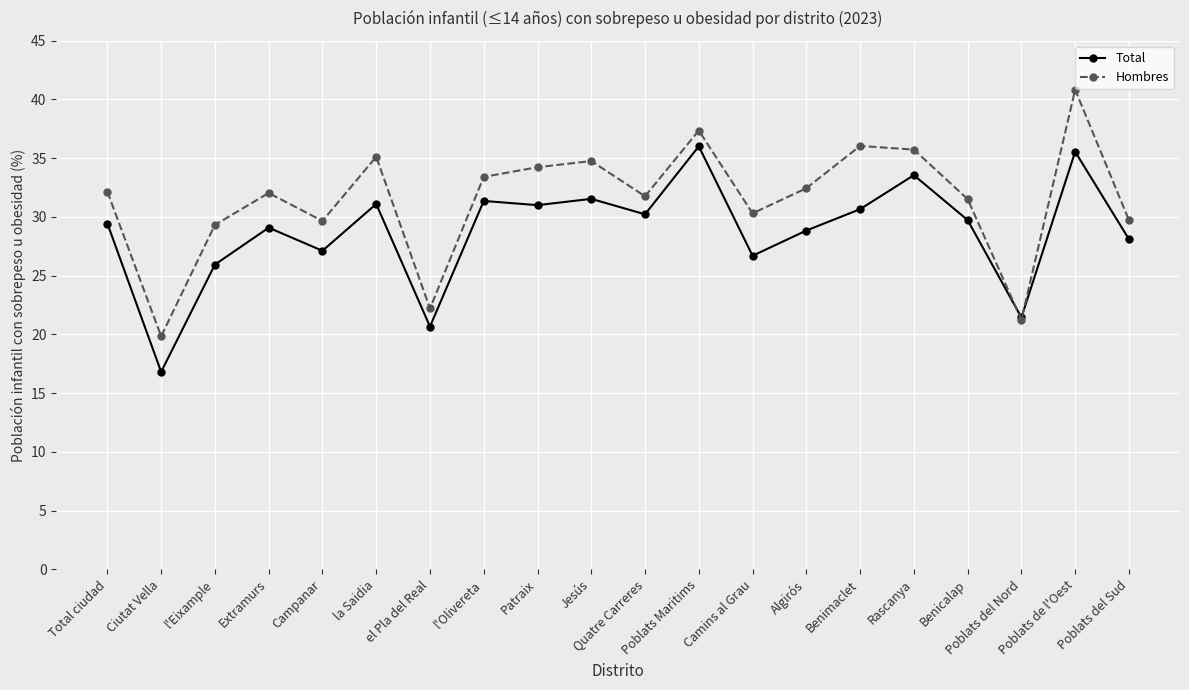

What position from the right is Jesús?

11